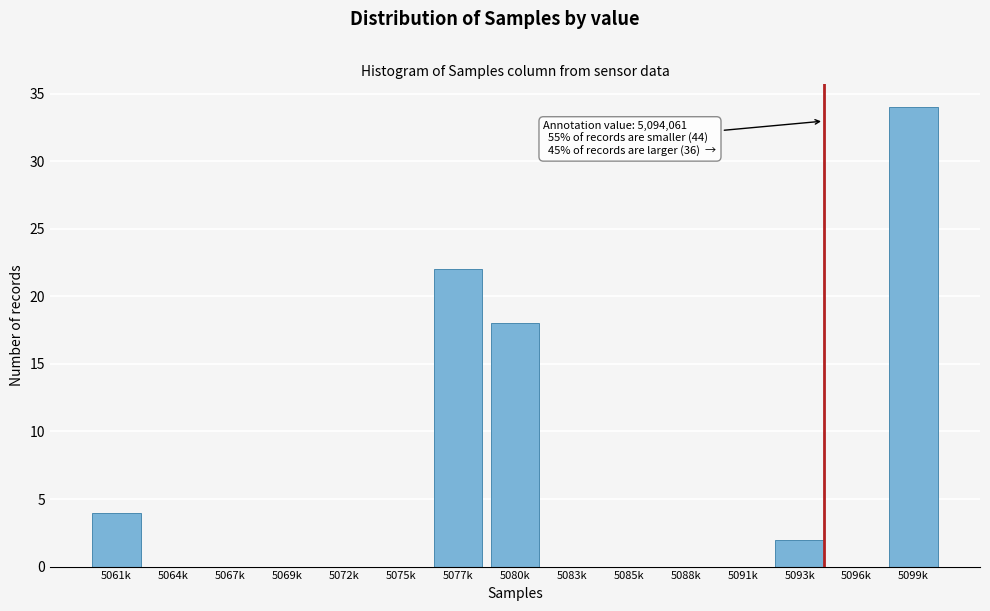

Reading left to right, transcribe all the data shown in this chart.

5061k=4	5064k=0	5067k=0	5069k=0	5072k=0	5075k=0	5077k=22	5080k=18	5083k=0	5085k=0	5088k=0	5091k=0	5093k=2	5096k=0	5099k=34